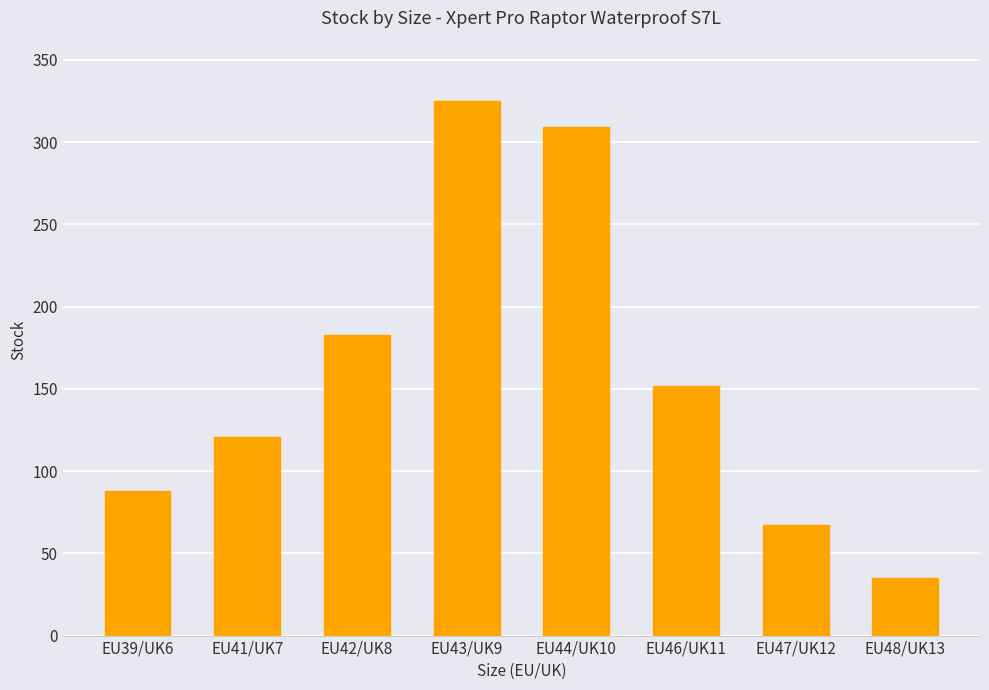

What is the maximum value shown in the chart?

325